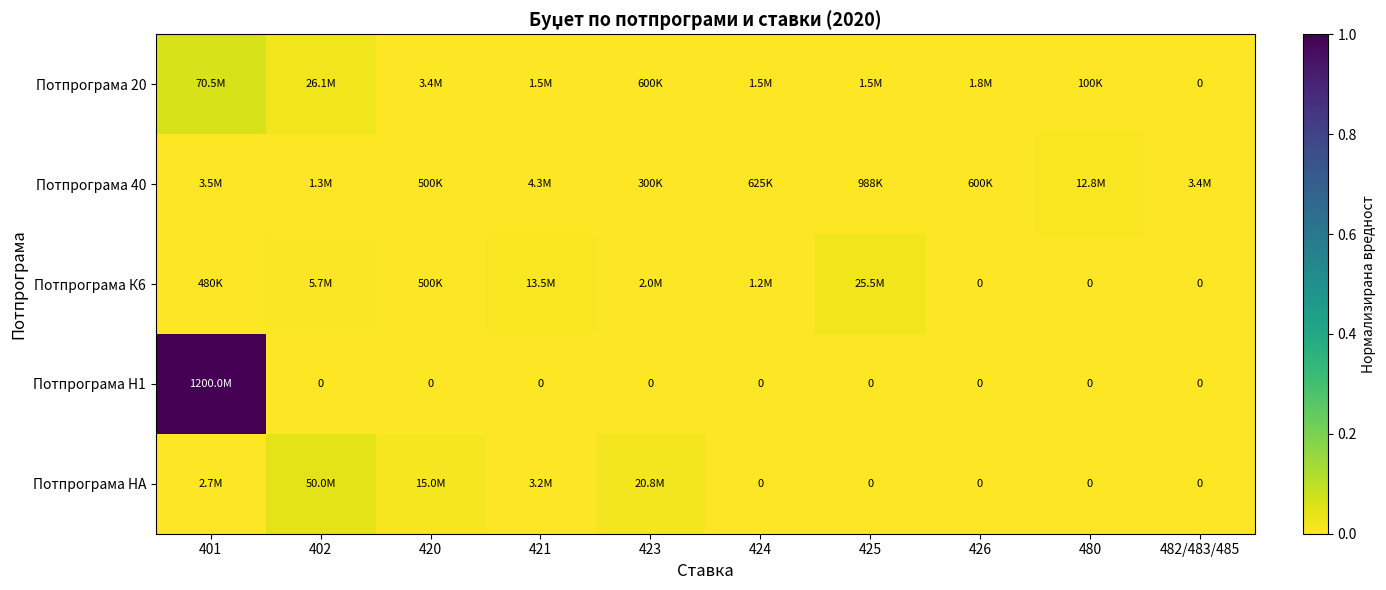

Which has a higher value, 426 or 424?

426